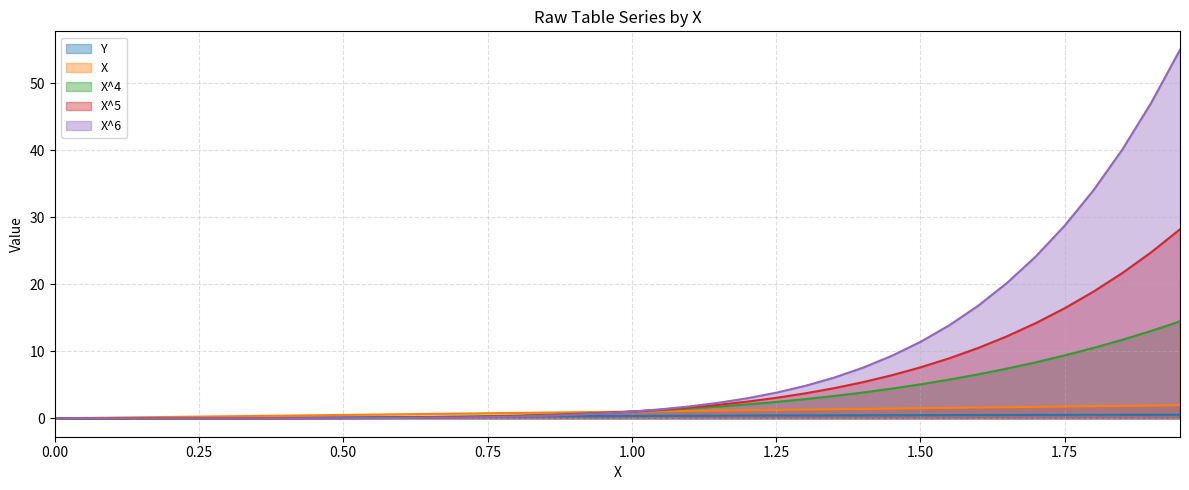

True or false: X has more than 1 points higher than both neighbors.

False